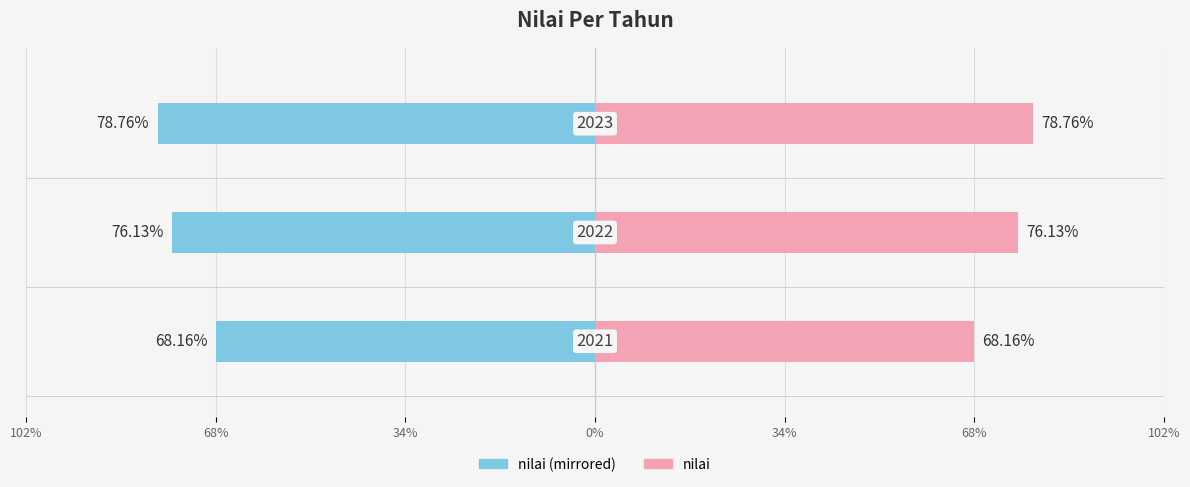

Which series has the largest total across all categories?

nilai (right)